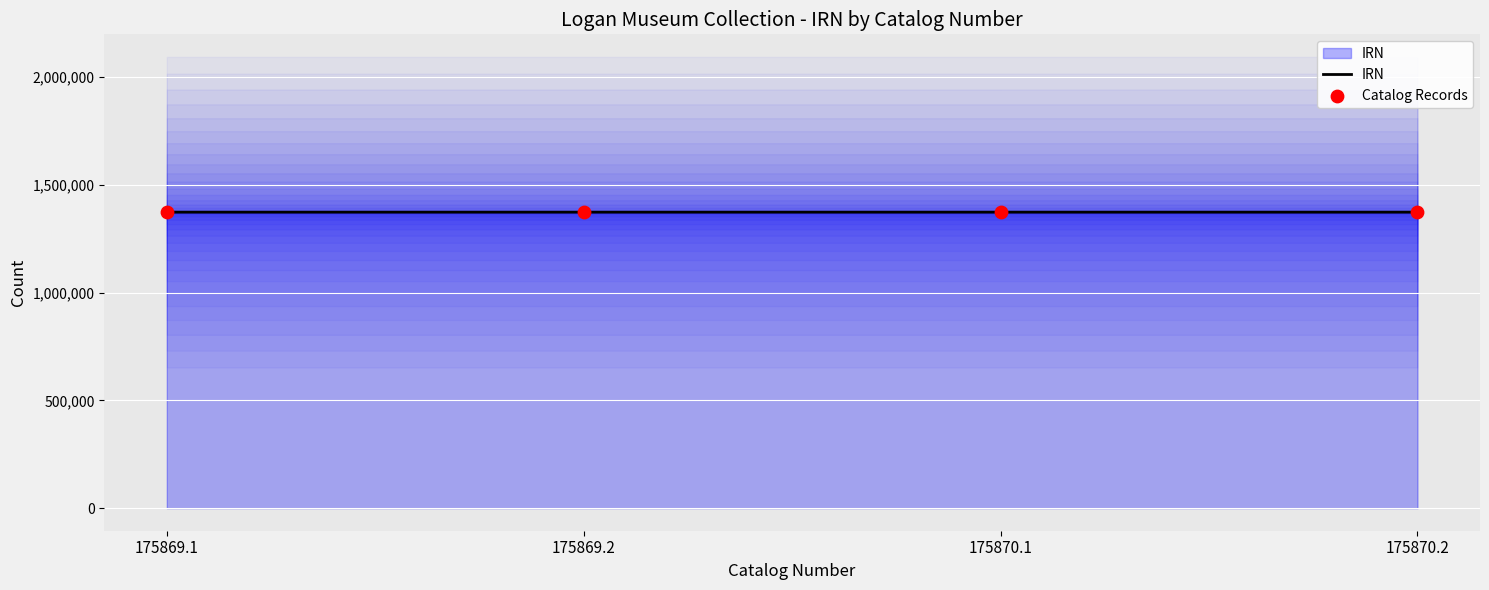

Which series has the widest spread of Y values?

IRN